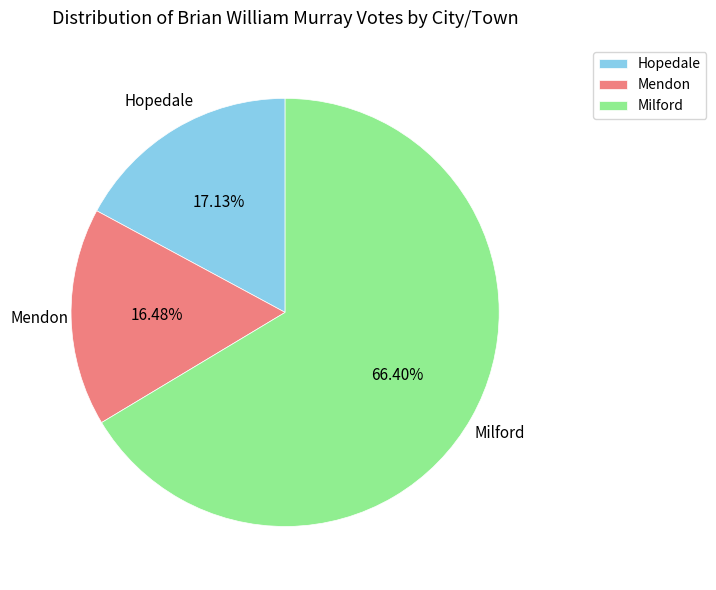

Combined, do Milford and Mendon account for over 50%?

Yes